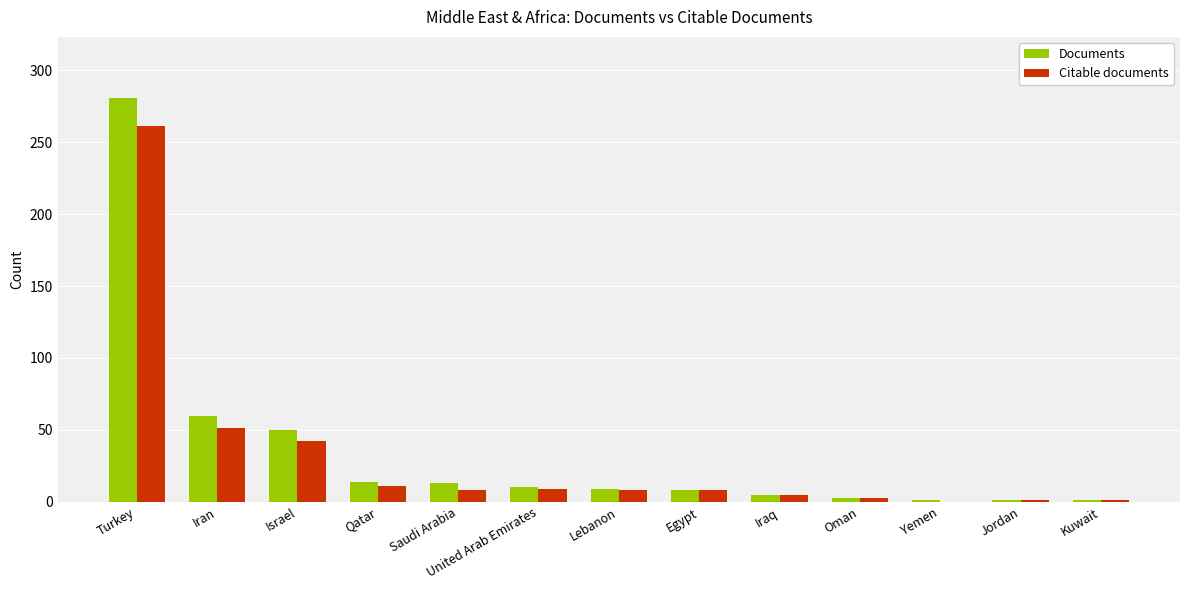

What is the total value across all series at United Arab Emirates?

19